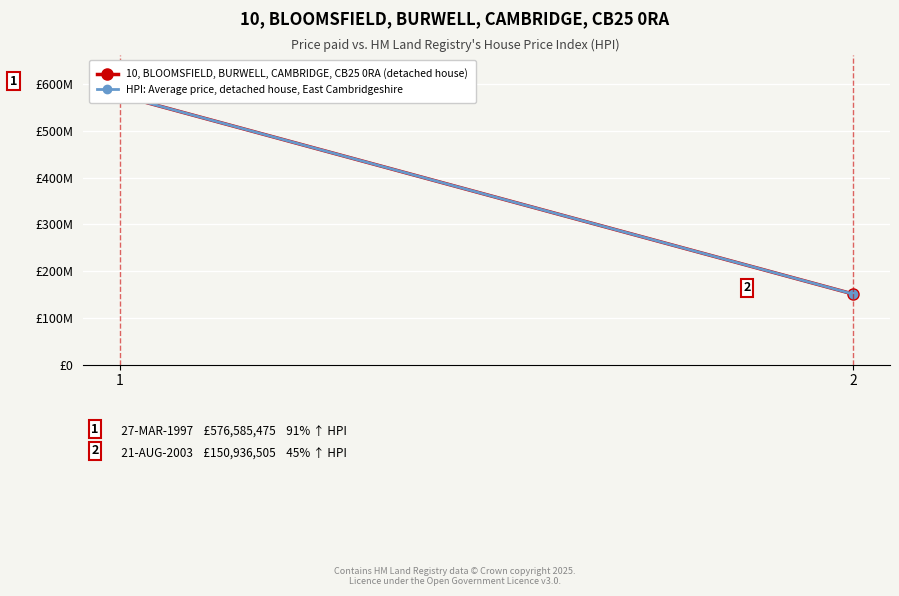

List the labels in order of 10, BLOOMSFIELD, BURWELL, CAMBRIDGE, CB25 0RA (detached house) value, smallest first.

2, 1